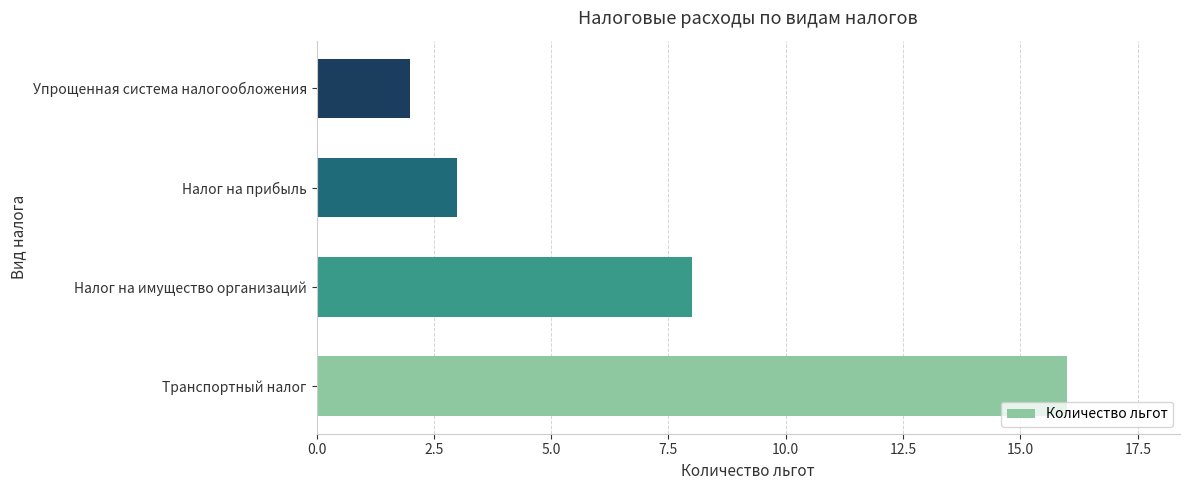

True or false: the data shows 2 at Упрощенная система налогообложения.

True